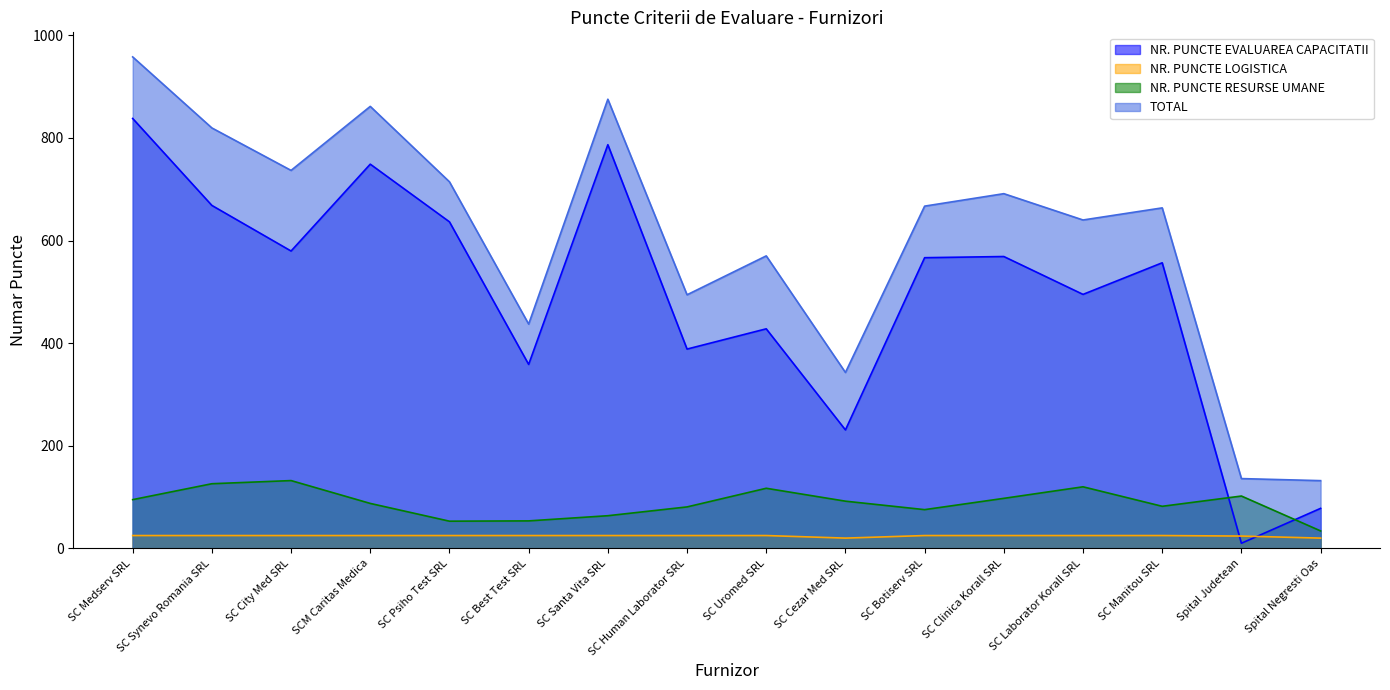

The TOTAL series shows 1066.7 at SC Psiho Test SRL. True or false?

False